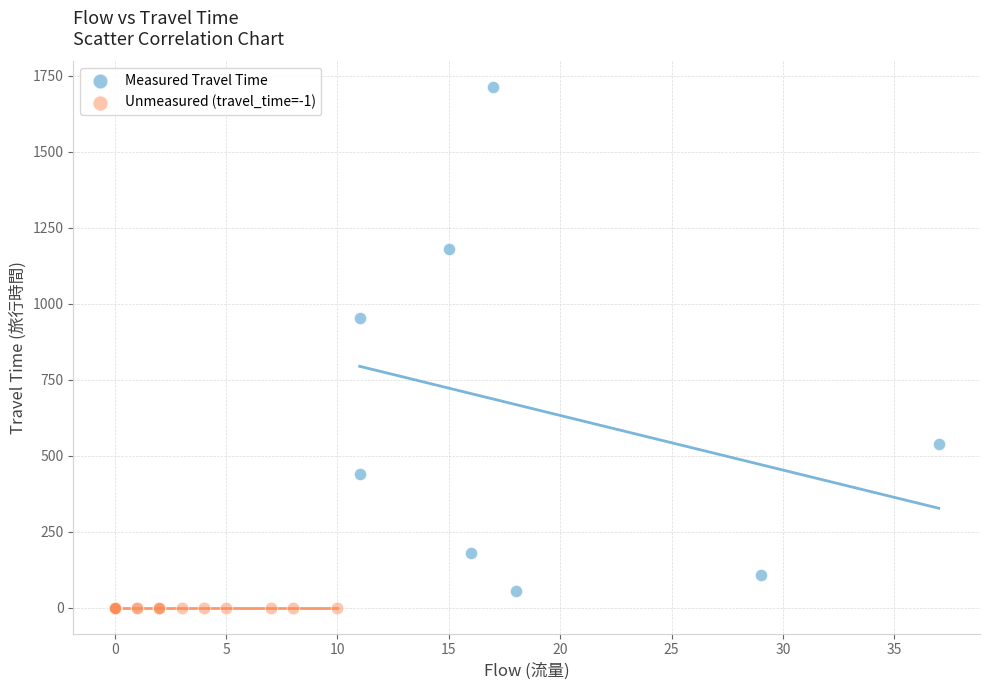

Which series contains the highest Y value?

Measured Travel Time